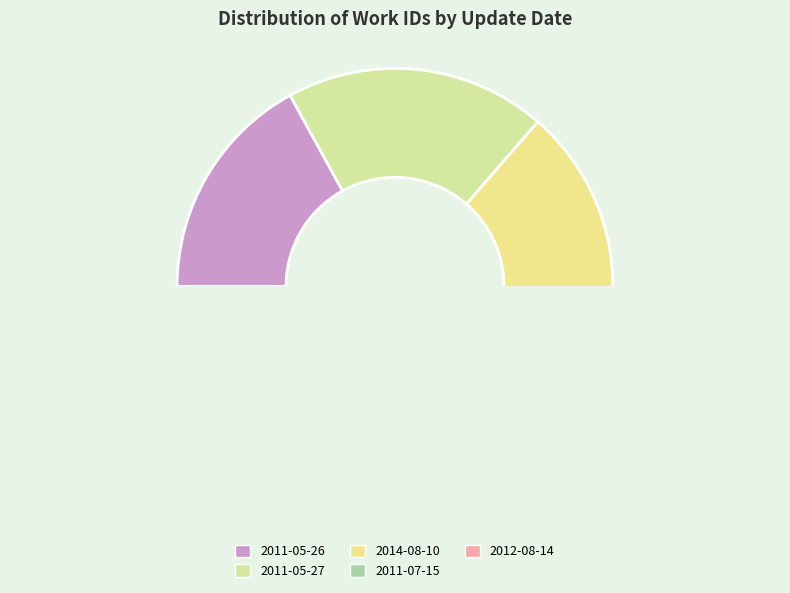

Does 2011-05-27 represent more than half of the total?

No